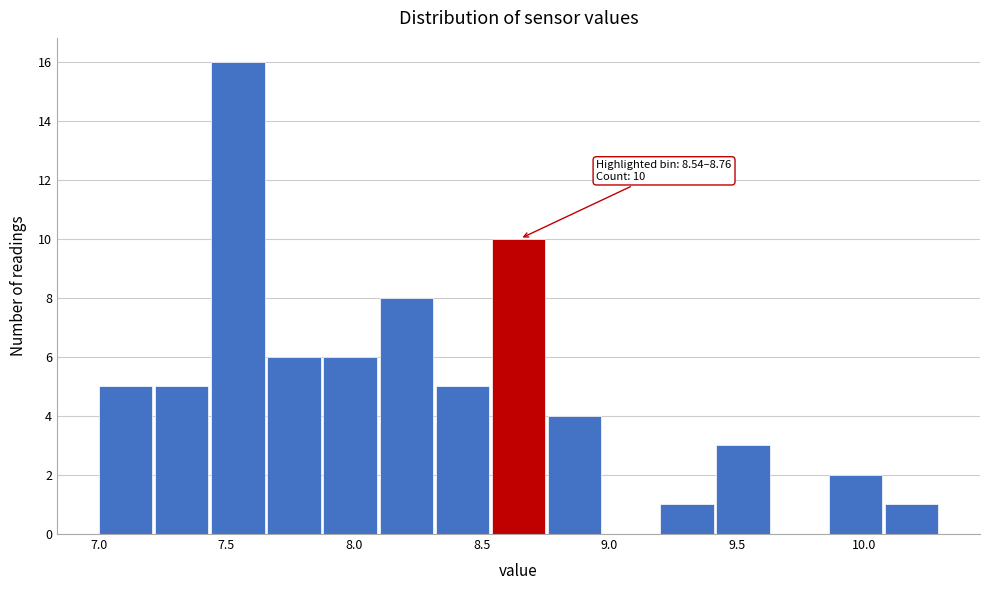

Which range on the x-axis has the tallest bar?

7.44 to 7.66